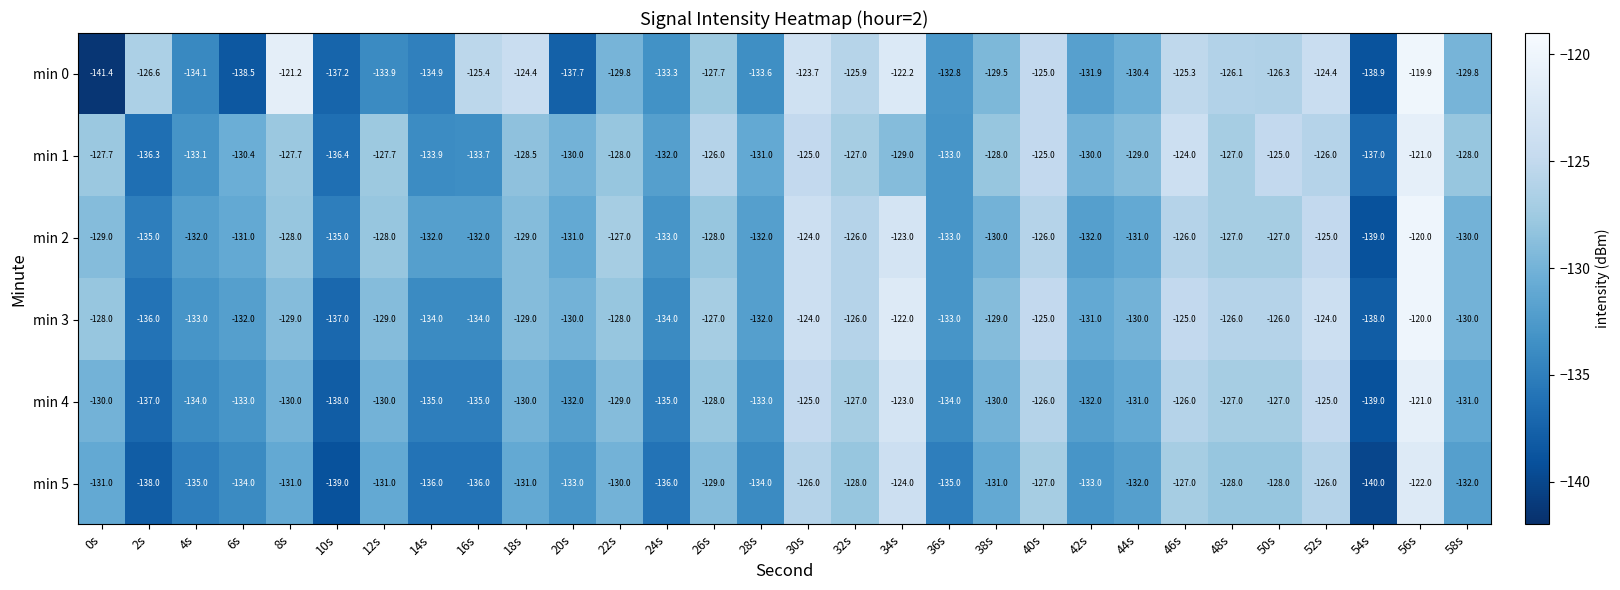

What is the sum of all min 2 values?

-3881.0